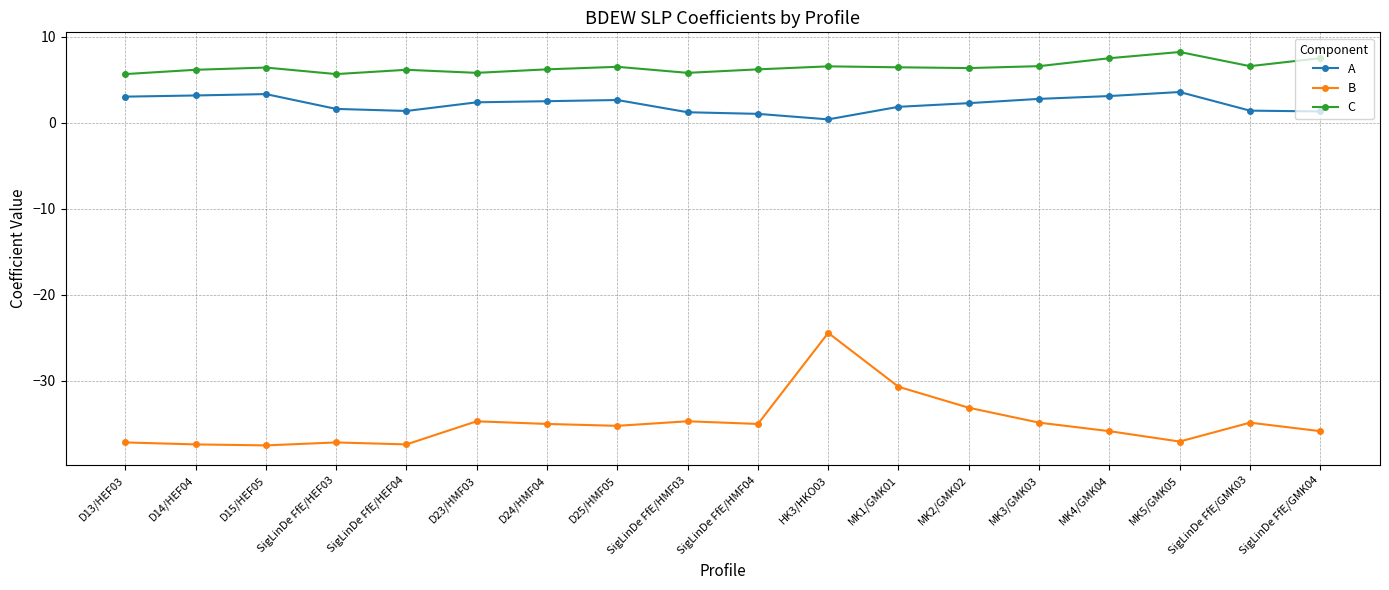

True or false: B and C cross at least once.

False